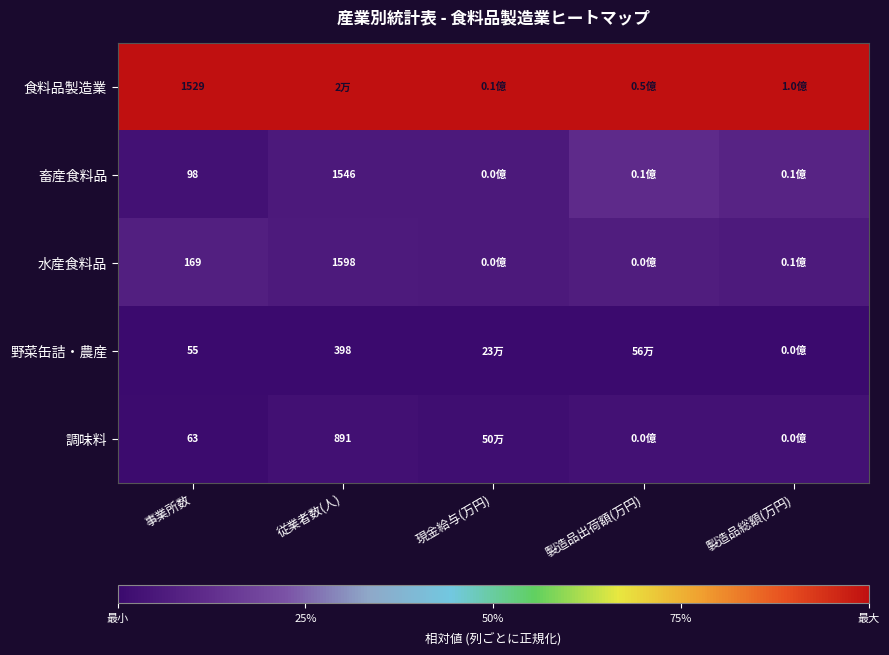

Rank the series at 事業所数 from lowest to highest value.

野菜缶詰・農産, 調味料, 畜産食料品, 水産食料品, 食料品製造業